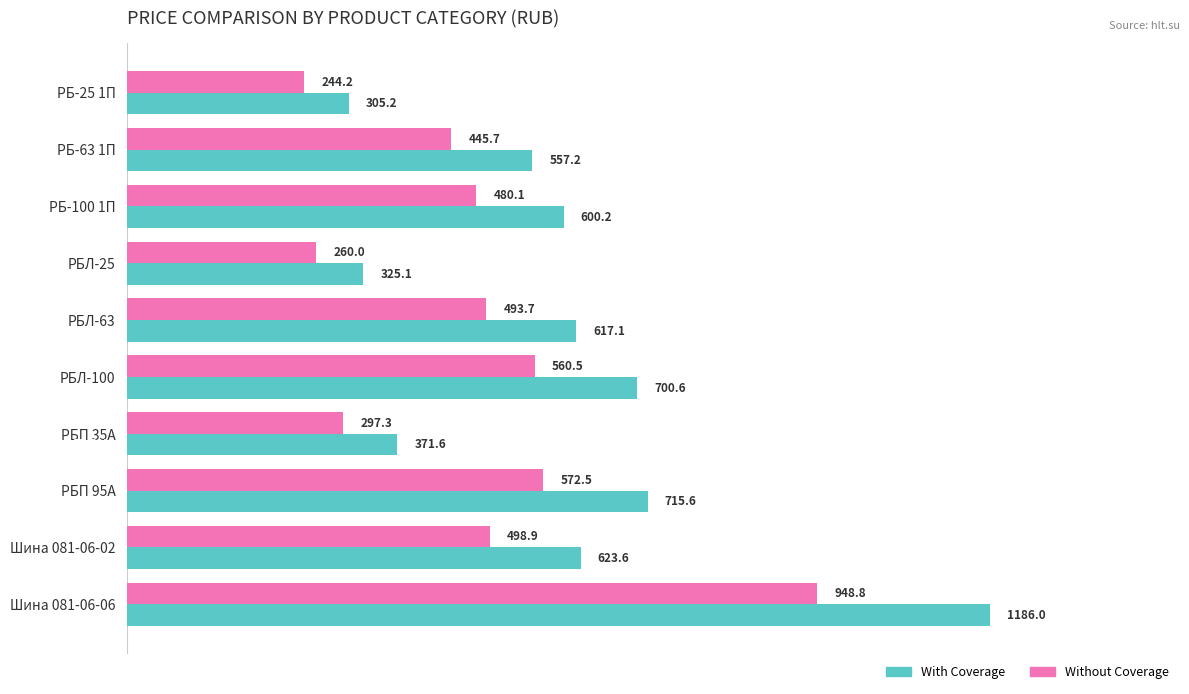

Rank the series by their average value, from highest to lowest.

With Coverage, Without Coverage